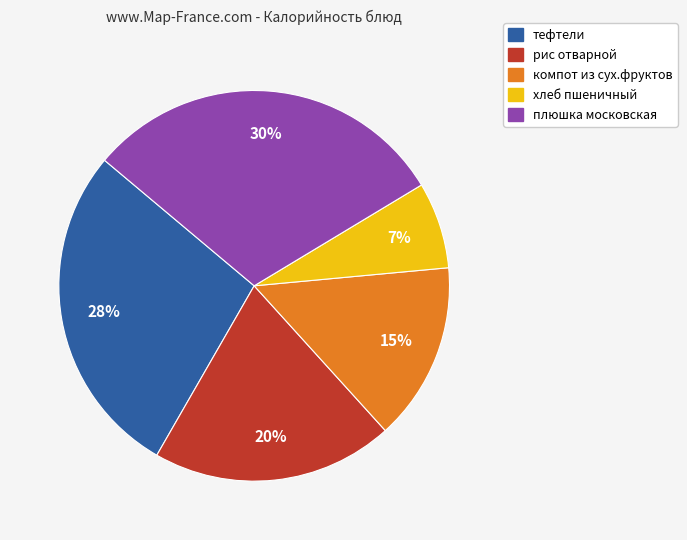

Combined, do плюшка московская and тефтели account for over 50%?

Yes